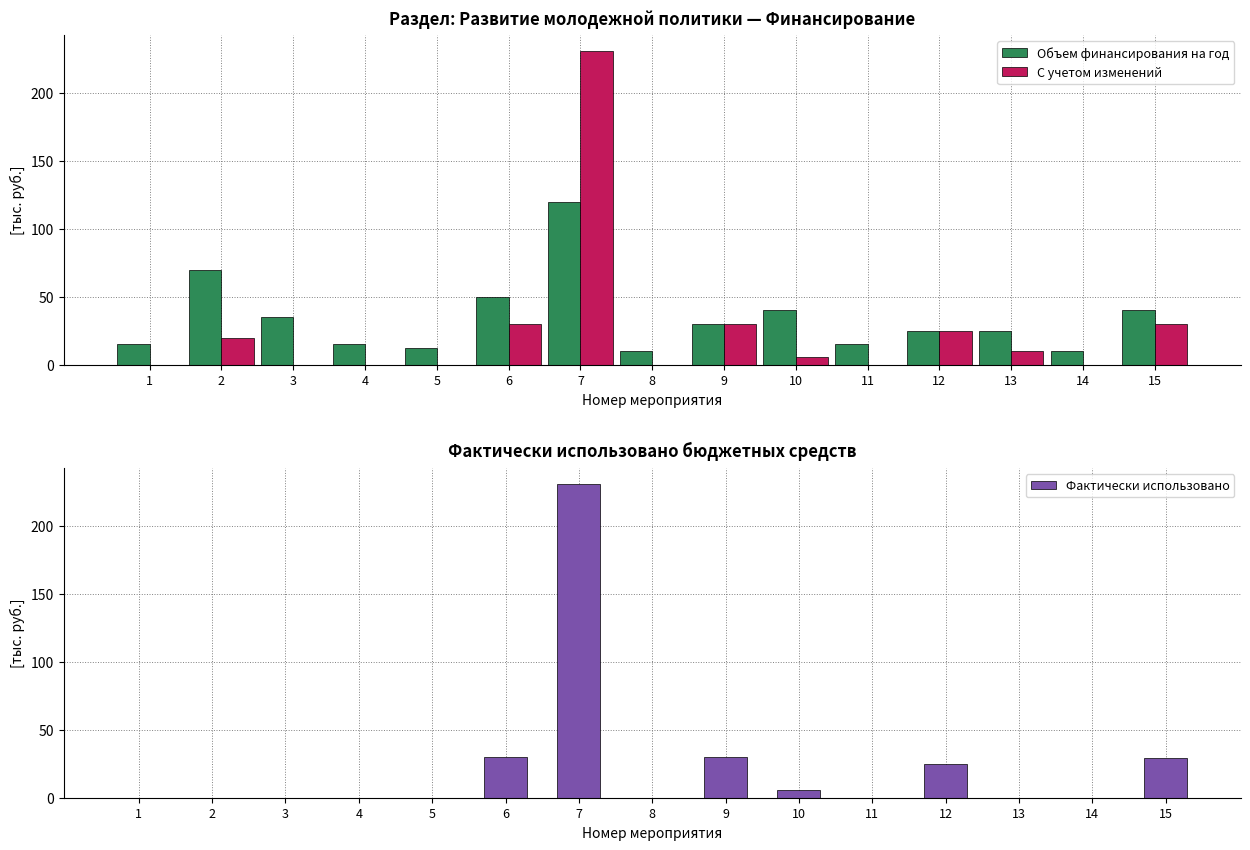

What is the greatest value displayed?

231.0